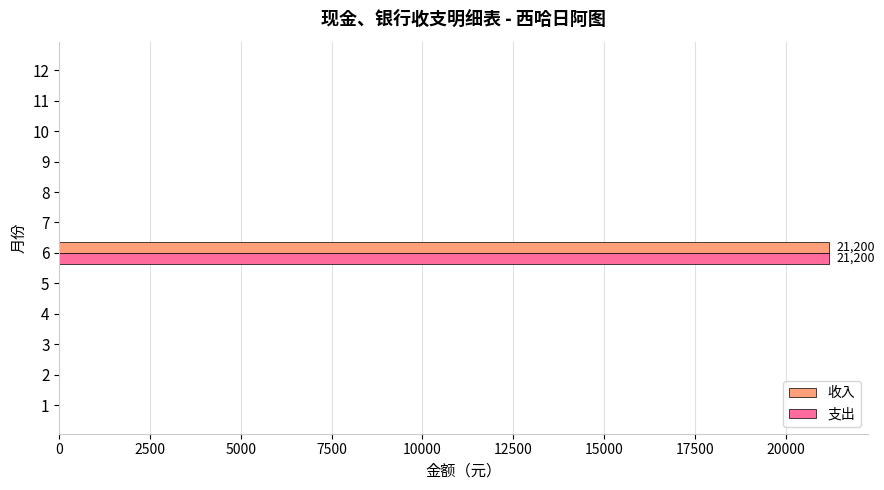

What is the sum of all 支出 values?

21200